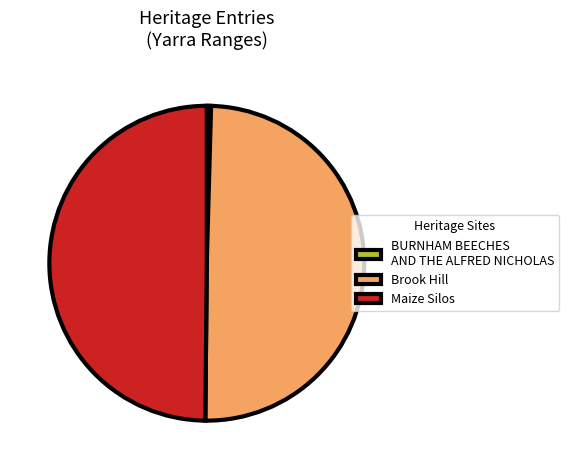

True or false: Brook Hill accounts for 50% of the total.

True